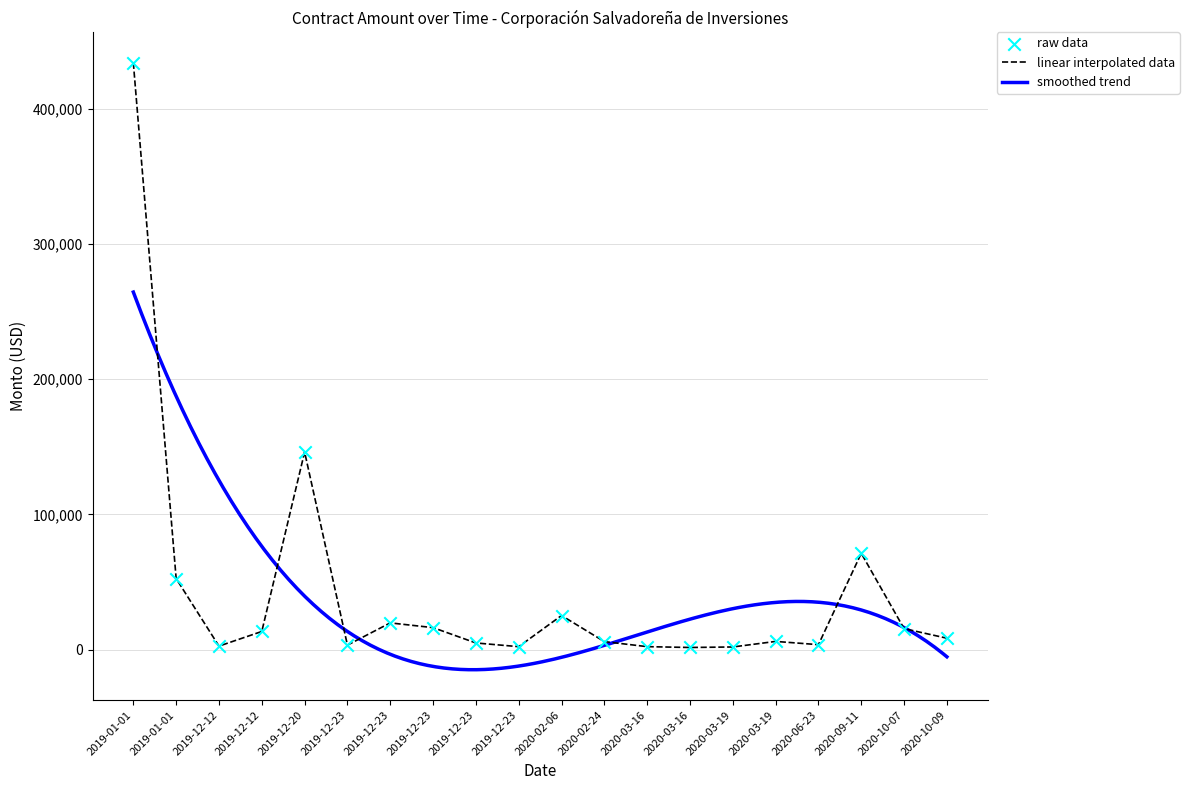

What is the change in value from 2020-06-23 to 2019-12-12?

-1062.4